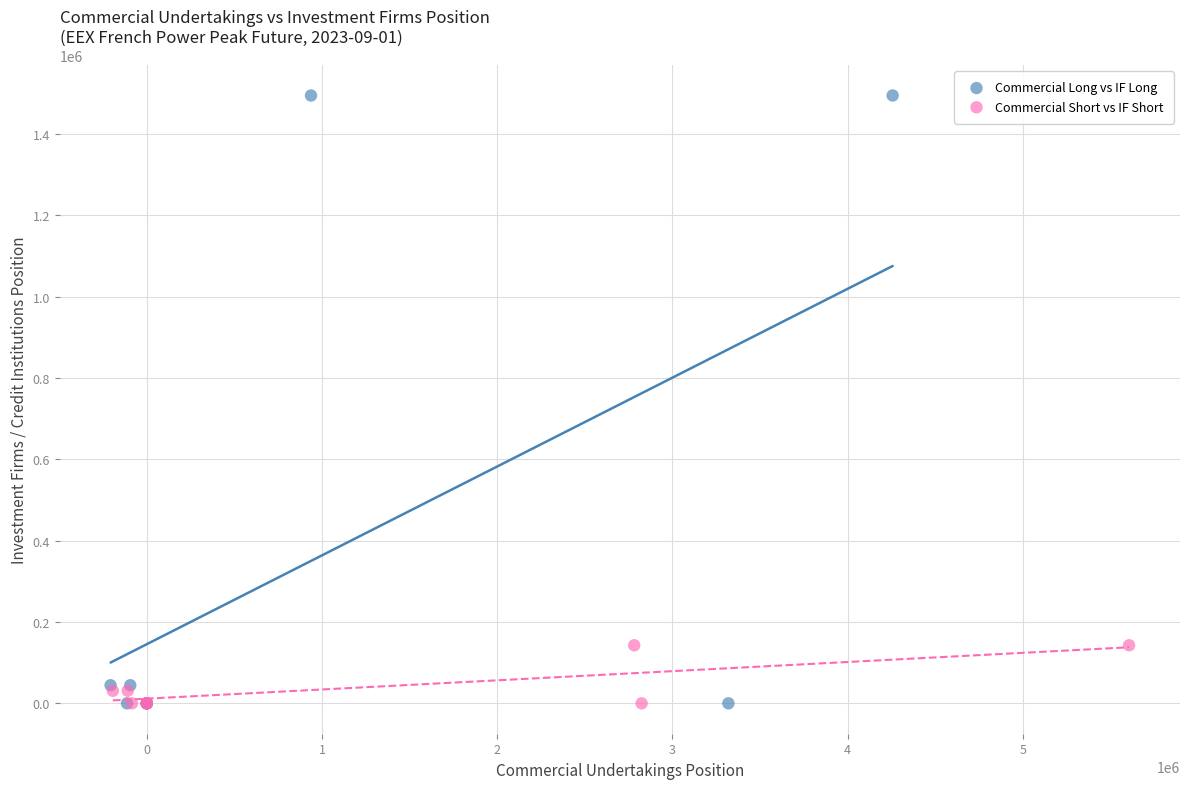

What are all the series names shown in the legend?

Commercial Long vs IF Long, Commercial Short vs IF Short